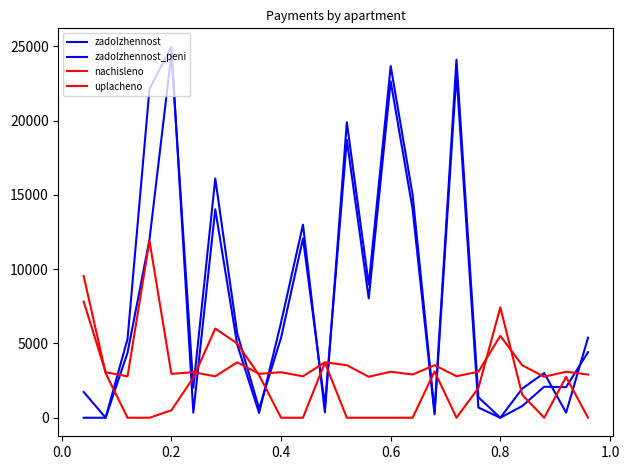

Does the chart have visible grid lines?

No